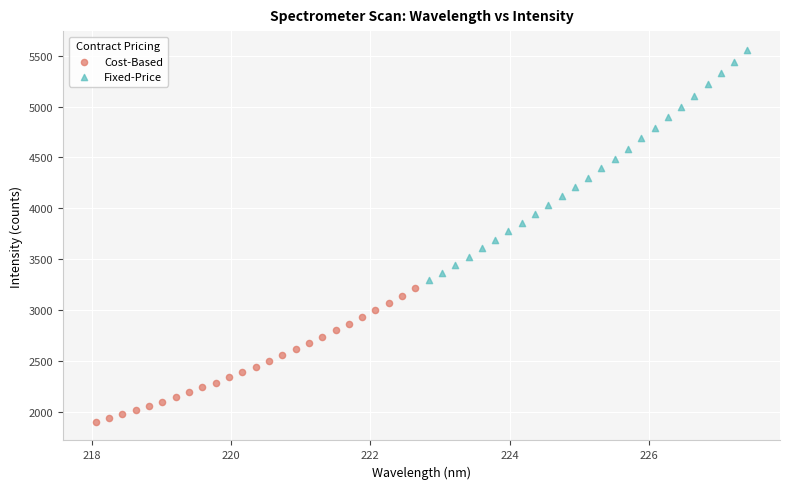

Which series contains the lowest Y value?

Cost-Based